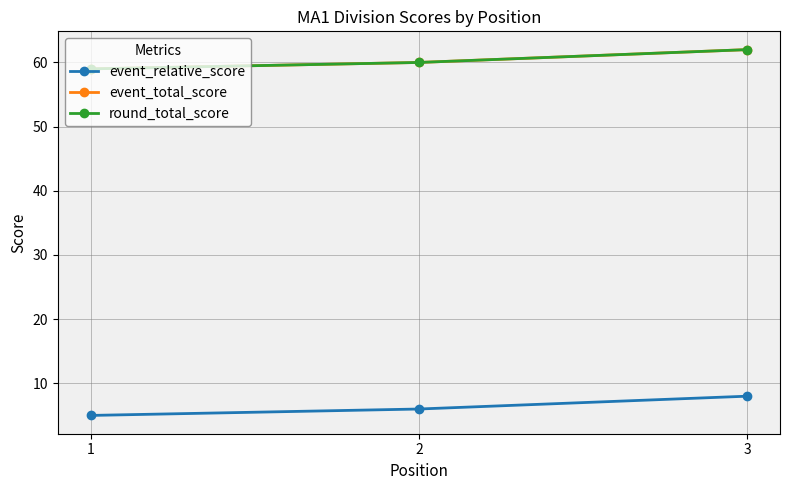

Does the chart have visible grid lines?

Yes